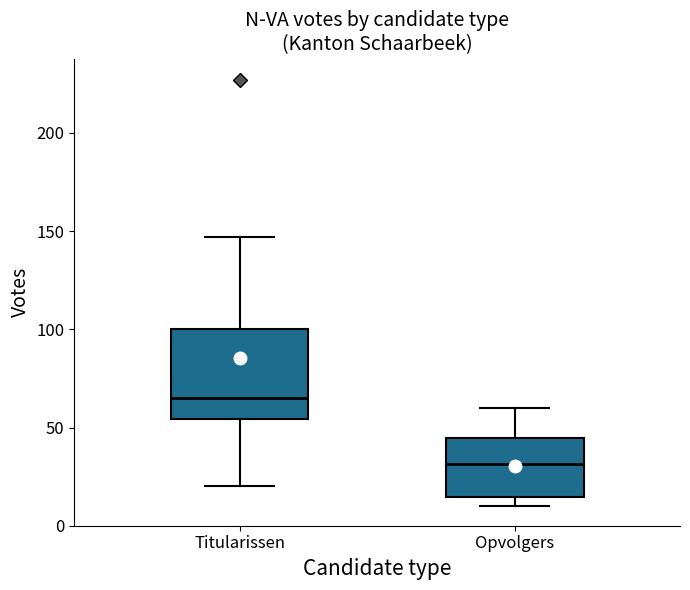

Where does the median line of the box for Opvolgers sit on the y-axis? The values are not printed on the chart, so give them approximately, as read against the axis.

30